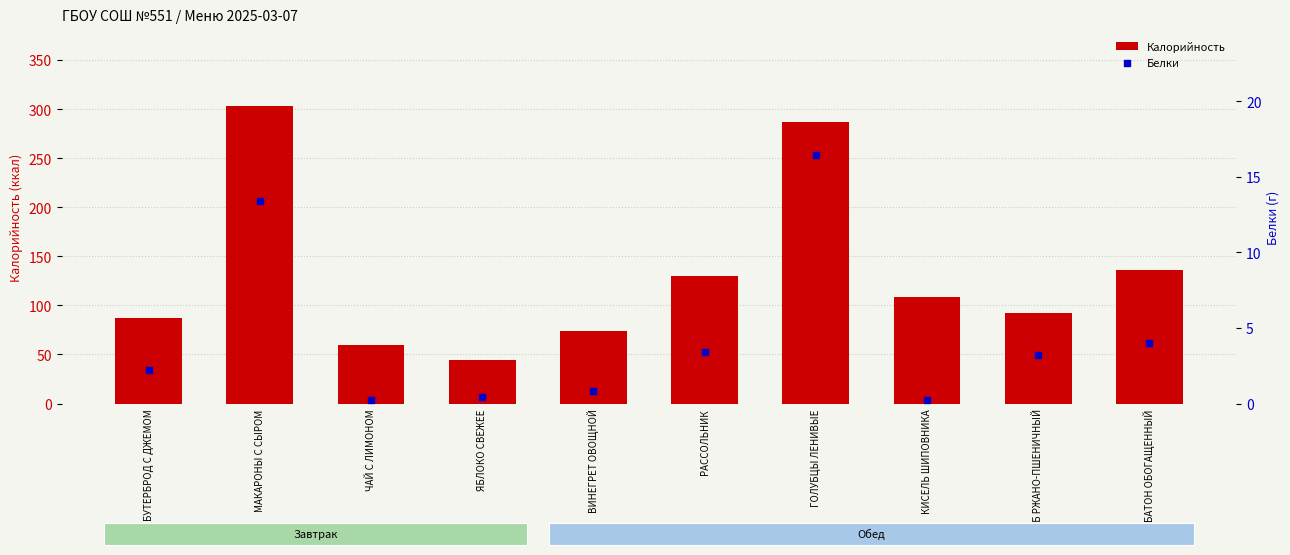

Which series has the largest total across all categories?

Калорийность